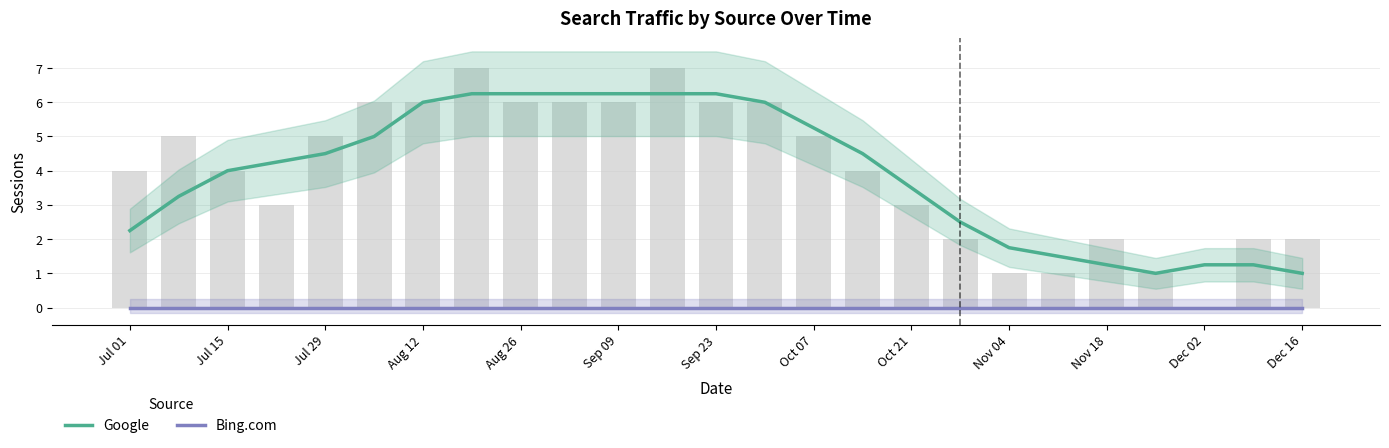

Is it true that Google equals 1.7 at Aug 26?

False